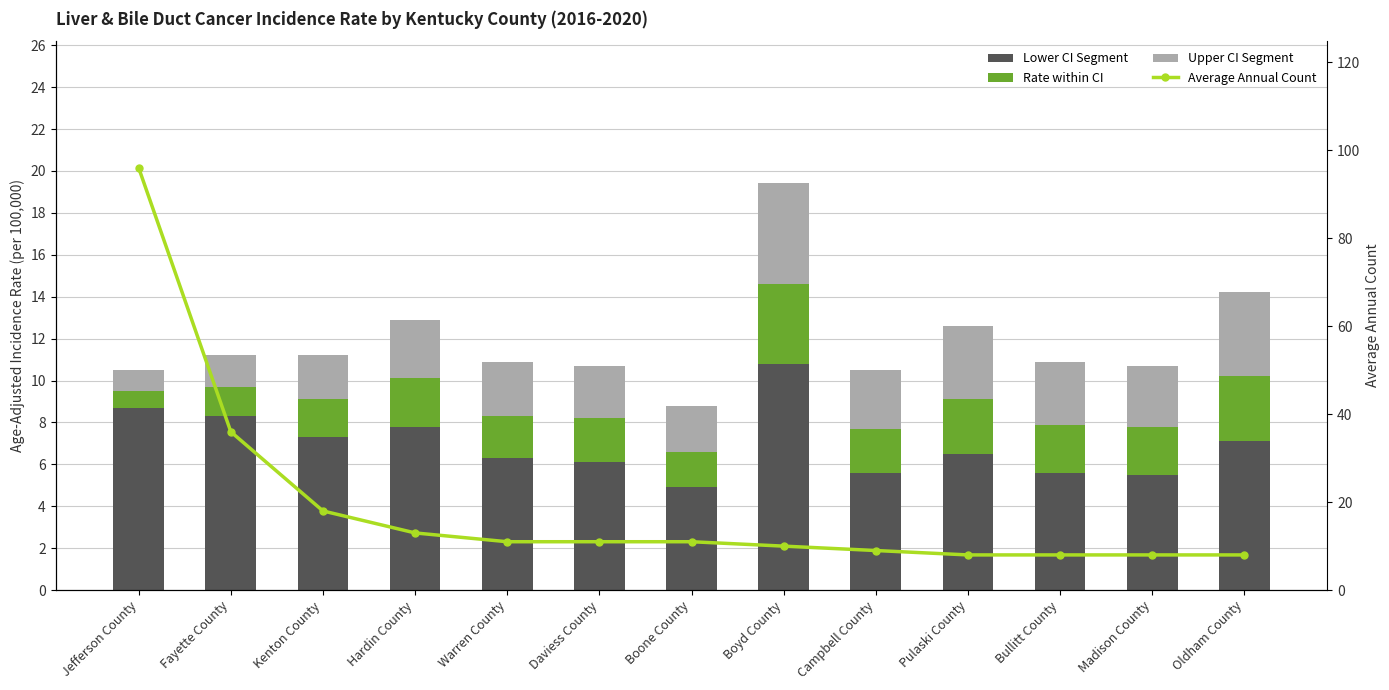

What is the minimum value shown in the chart?

0.8